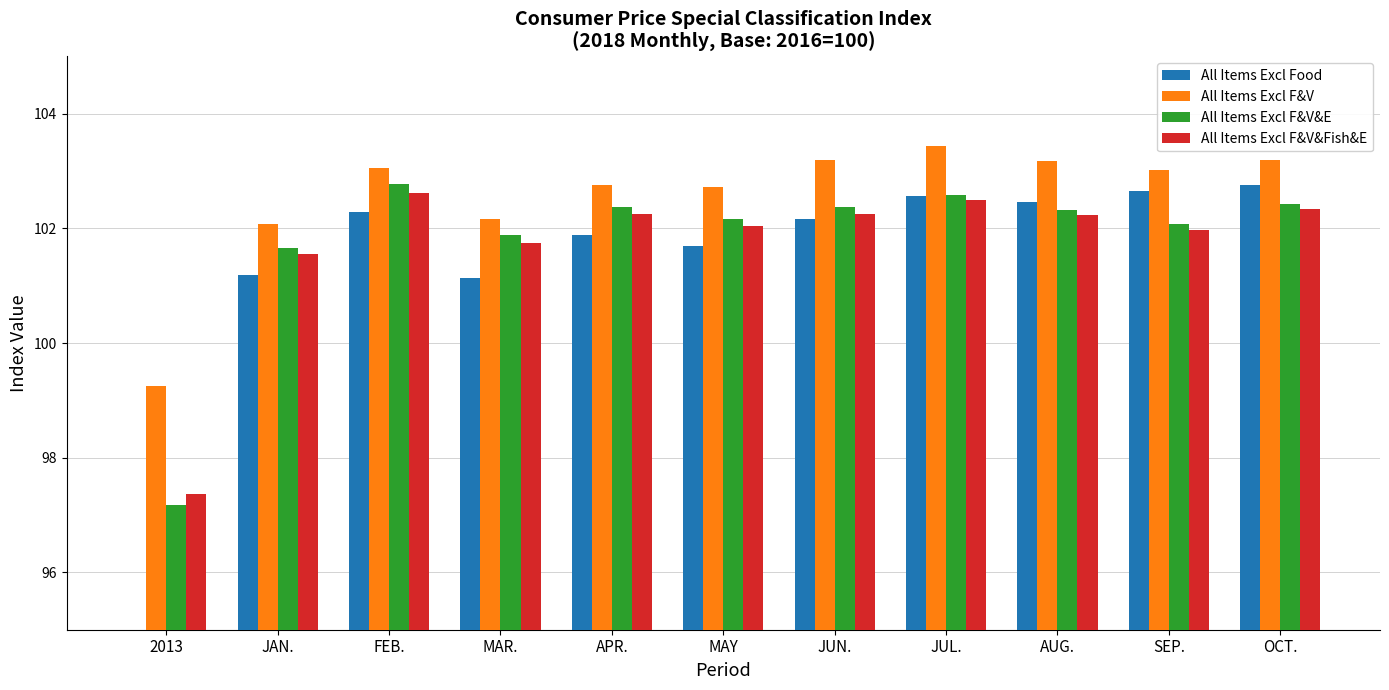

Where is All Items Excl Food nearest to the value 97?

MAR.